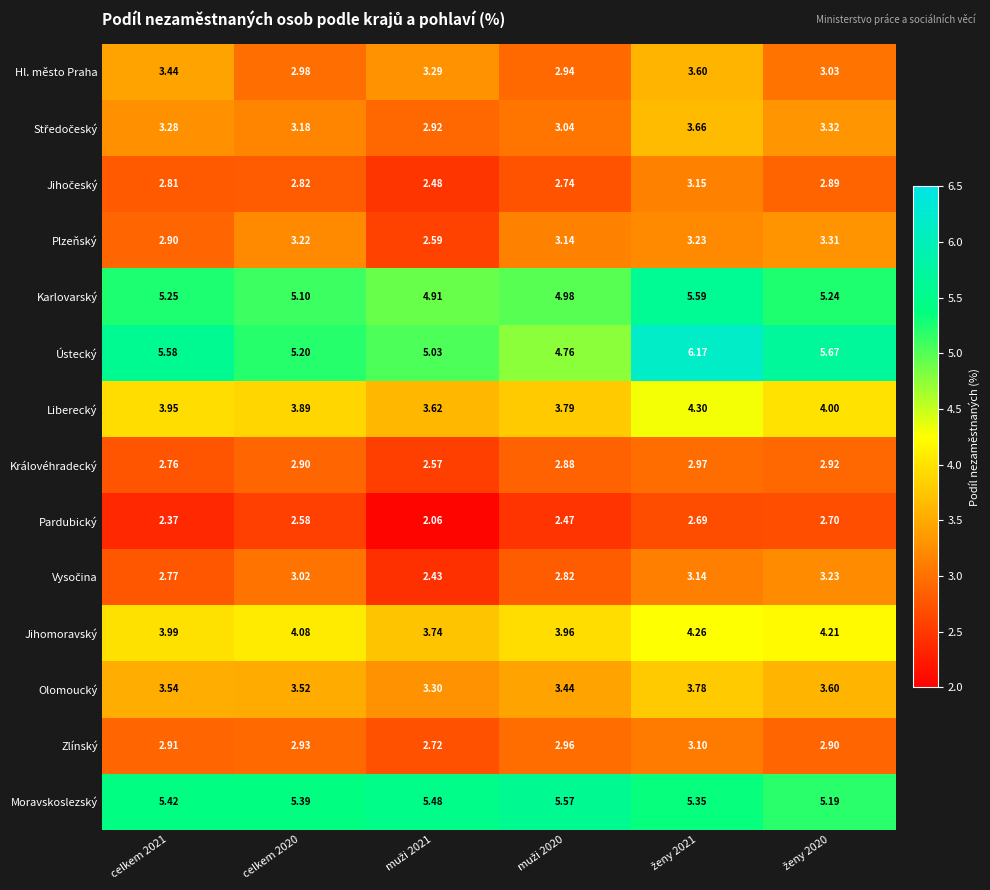

Which series has the largest range (max minus min)?

Ústecký